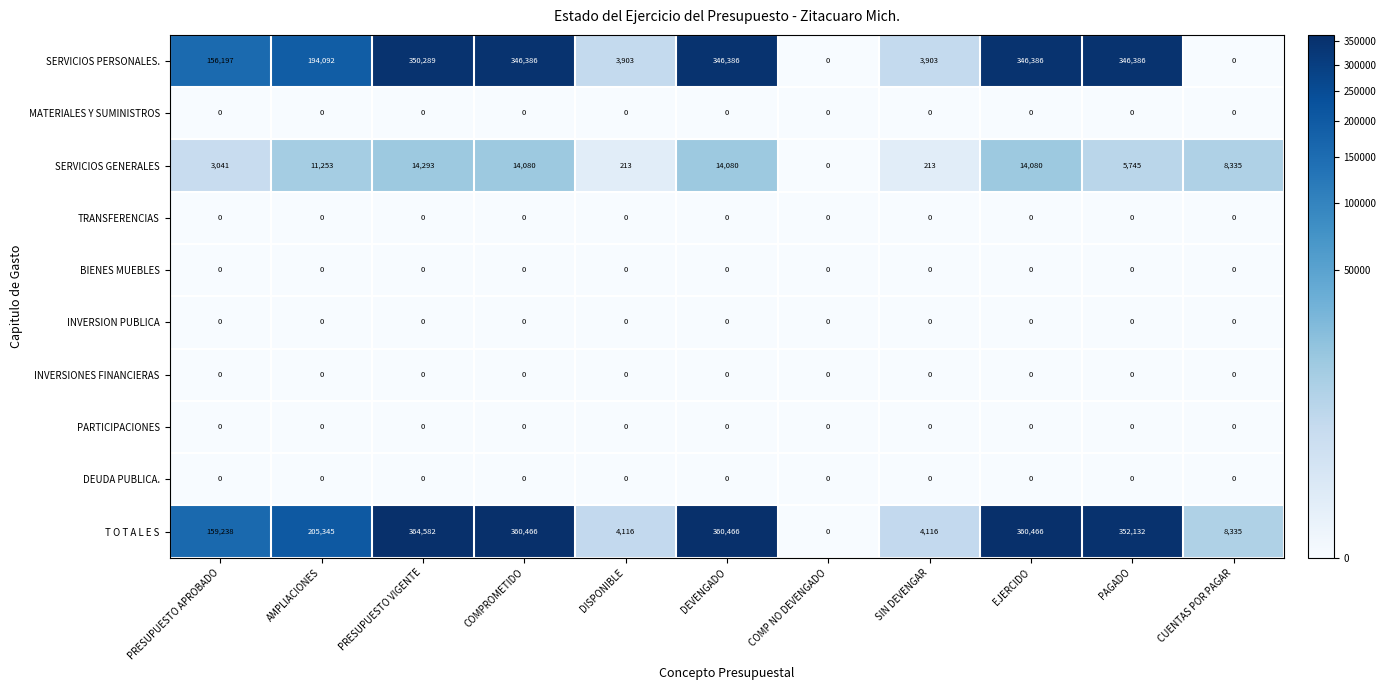

Between DEVENGADO and COMP NO DEVENGADO, which series saw the biggest shift?

T O T A L E S